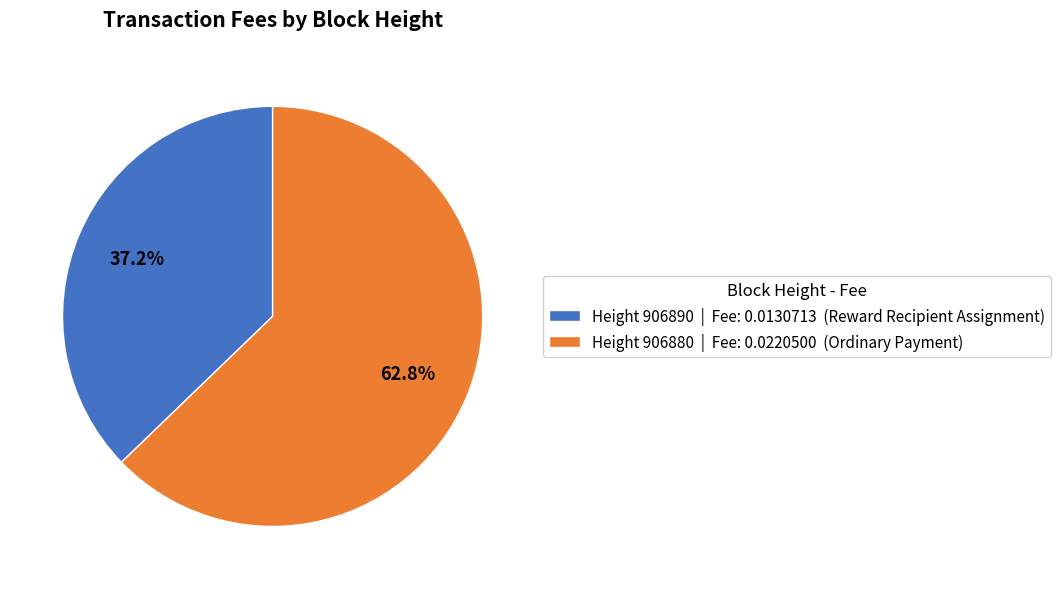

What is the smallest slice in the pie chart?

Height 906890 | Fee: 0.0130713 (Reward Recipient Assignment)